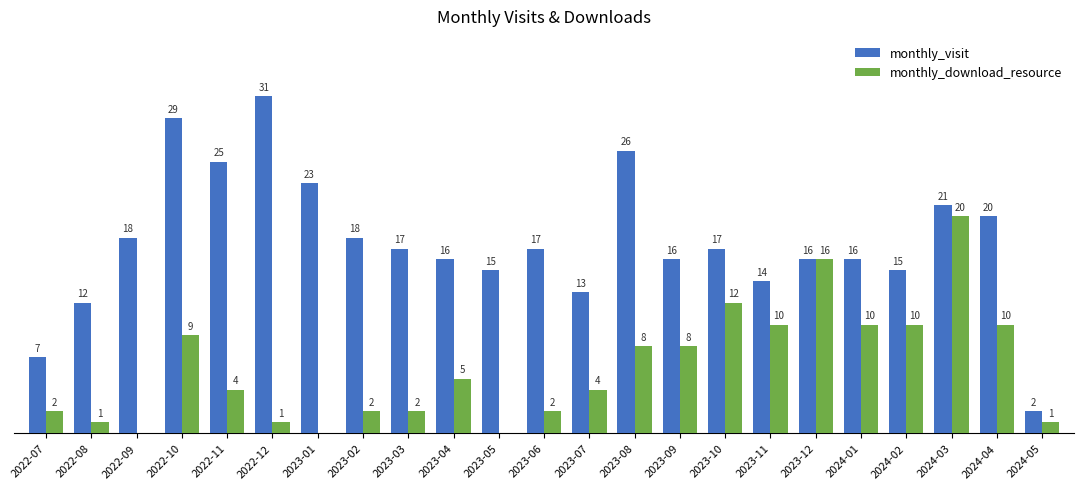

Where does the monthly_download_resource series first go above 4?

2022-10